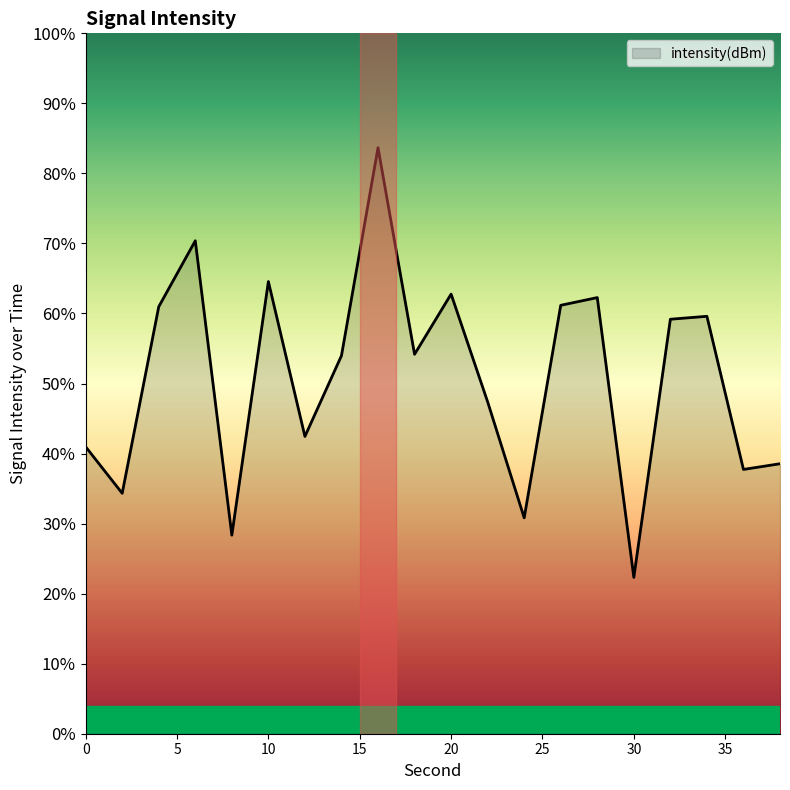

At which label is the value closest to -121?

18